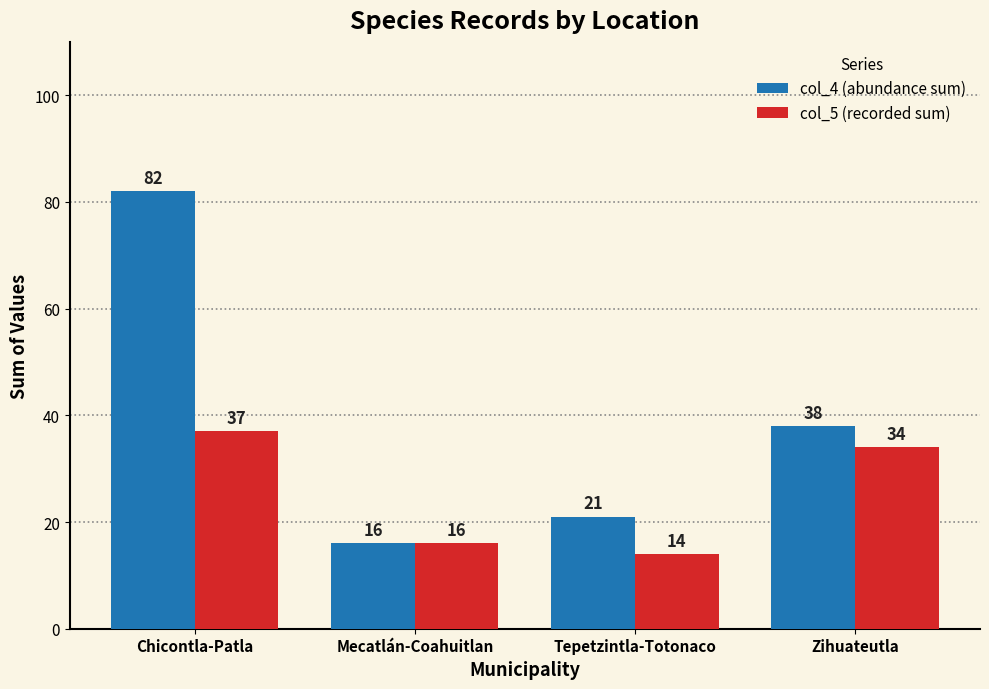

The value of col_4 (abundance sum) at Chicontla-Patla is 82. True or false?

True